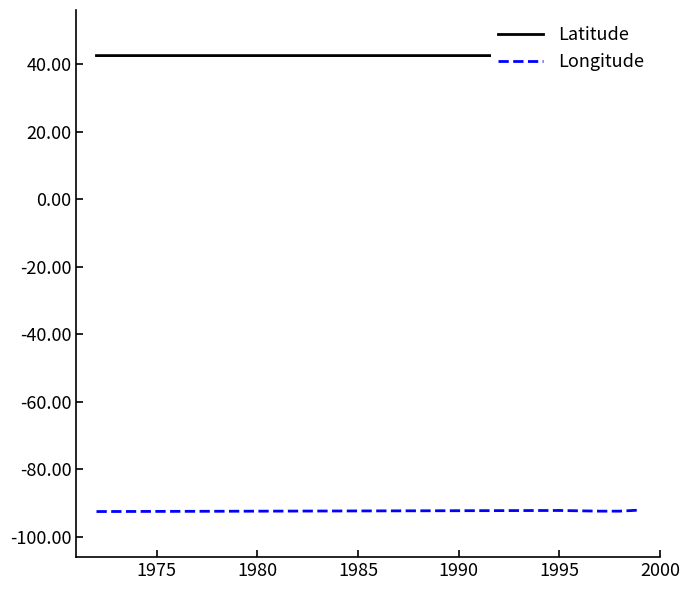

Rank the series by their maximum value, from highest to lowest.

Latitude, Longitude